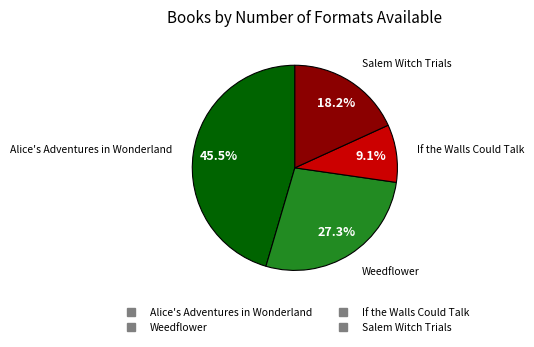

What is the smallest slice in the pie chart?

If the Walls Could Talk